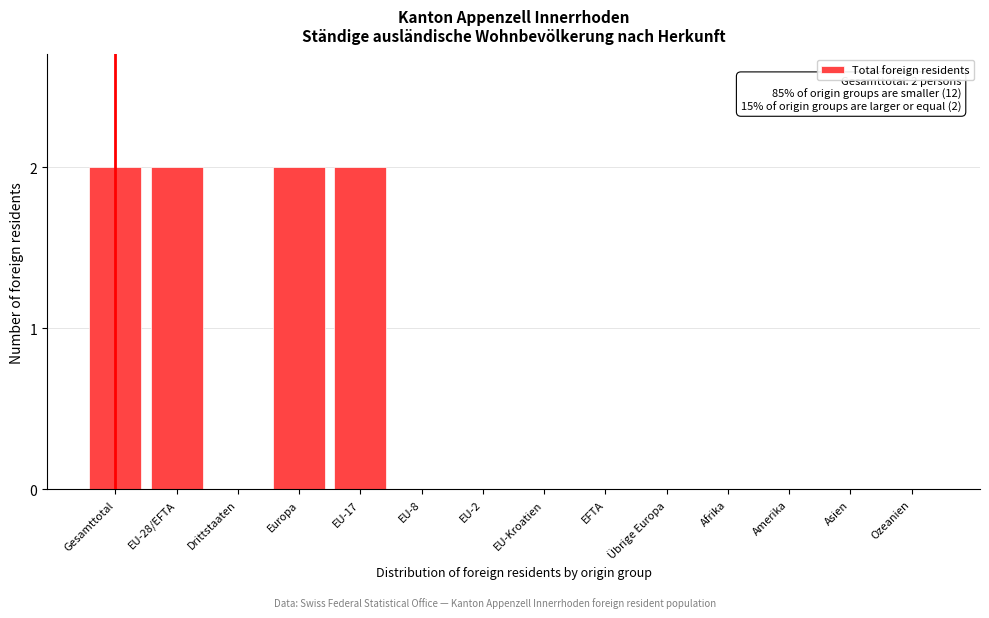

Reading right to left, list all the values displayed in this chart.

Ozeanien=0	Asien=0	Amerika=0	Afrika=0	Übrige Europa=0	EFTA=0	EU-Kroatien=0	EU-2=0	EU-8=0	EU-17=2	Europa=2	Drittstaaten=0	EU-28/EFTA=2	Gesamttotal=2